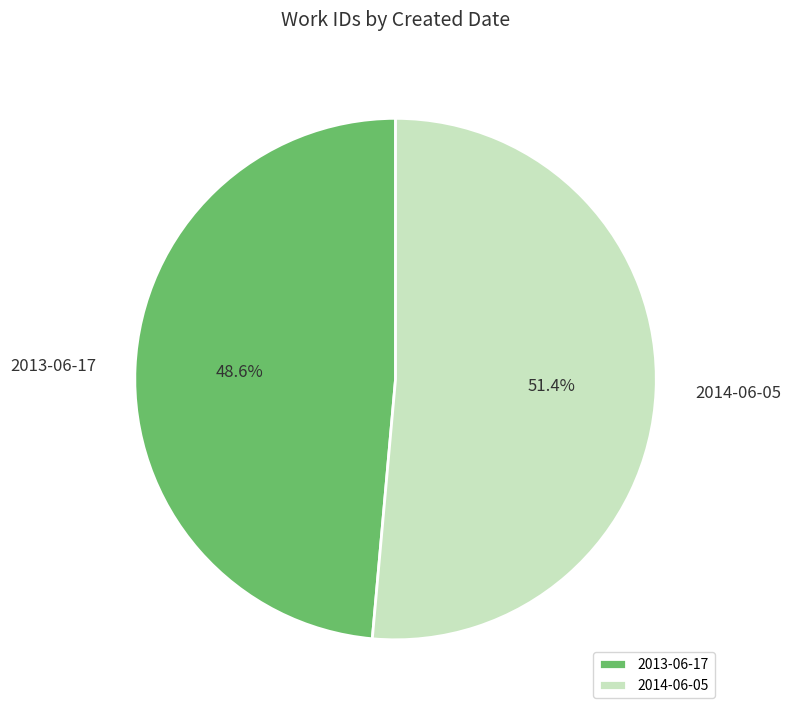

To the nearest percent, what percentage of the pie is 2014-06-05?

51%